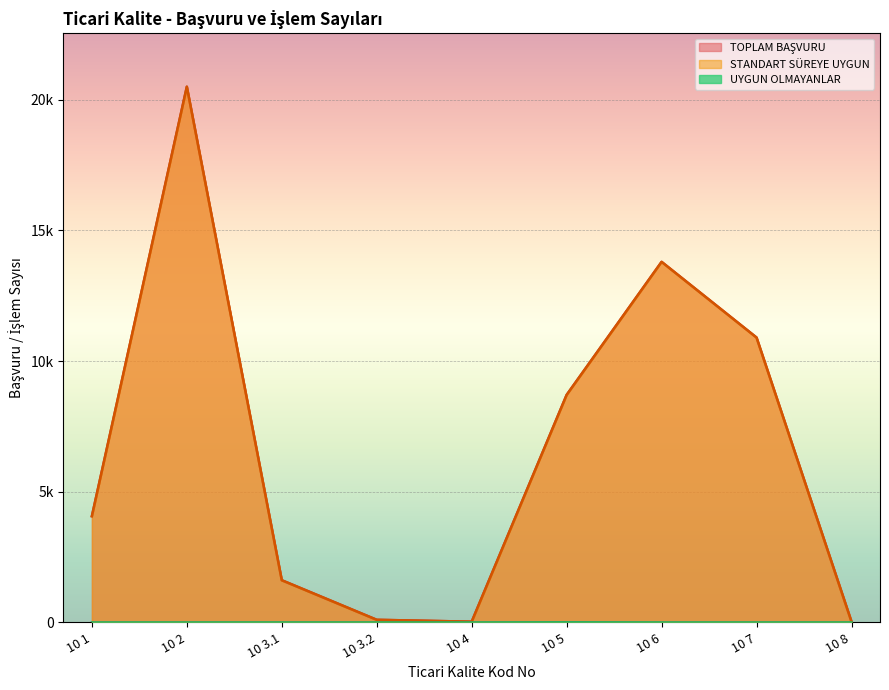

True or false: STANDART SÜREYE UYGUN and TOPLAM BAŞVURU intersect in this chart.

False